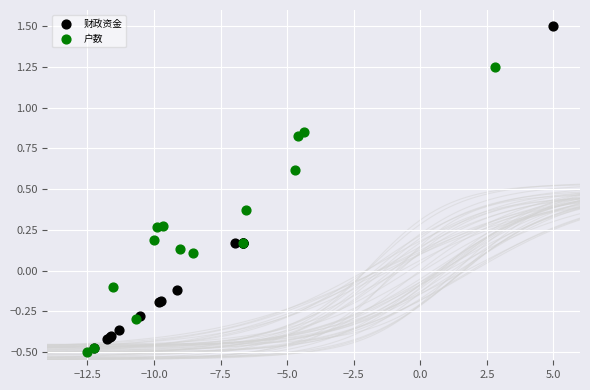

Which series has the widest spread of Y values?

财政资金